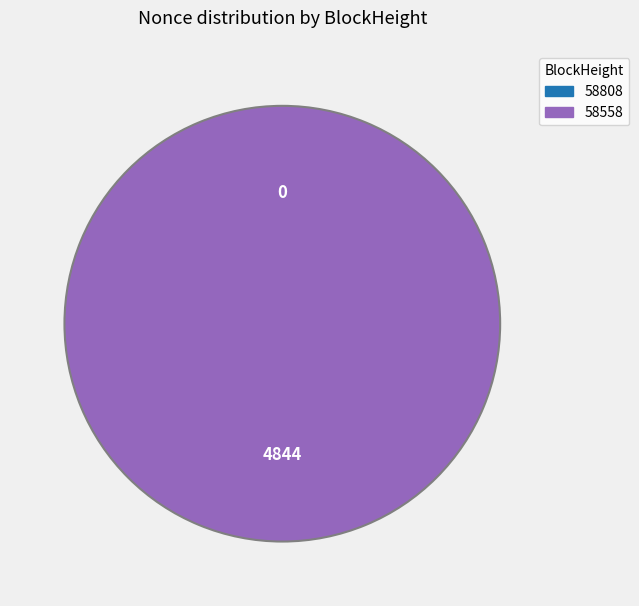

How many segments does this pie chart have?

2